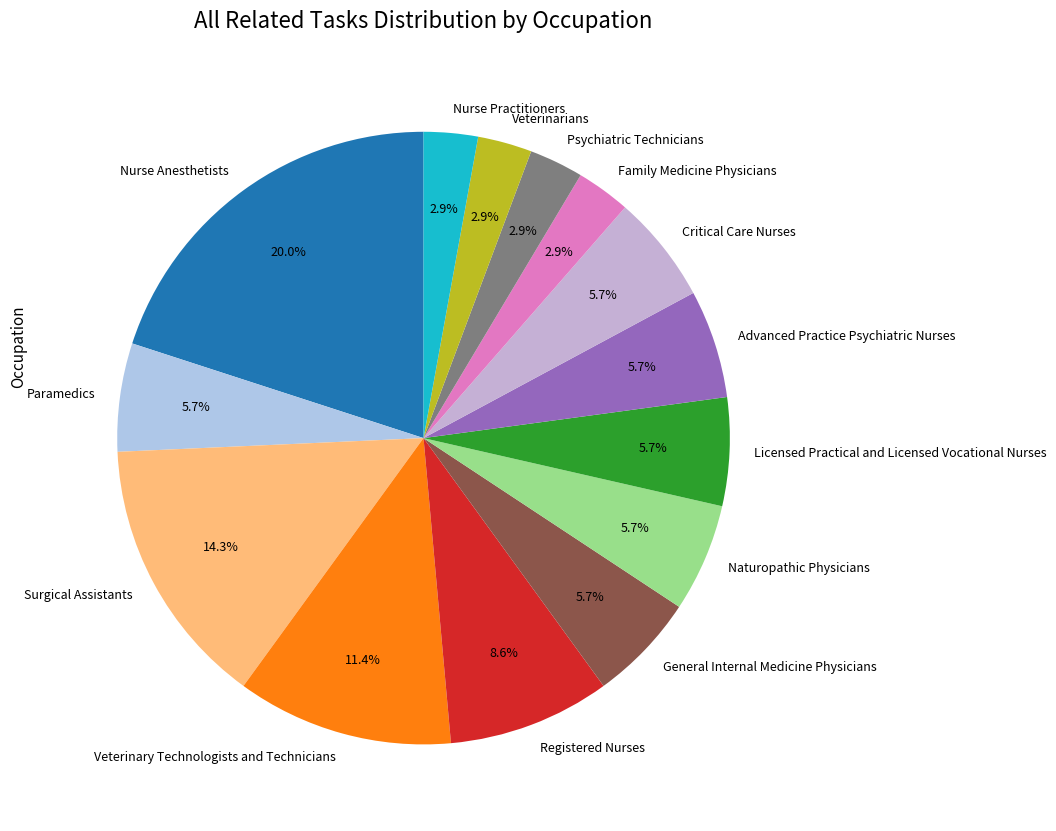

Which has a higher value, Licensed Practical and Licensed Vocational Nurses or Surgical Assistants?

Surgical Assistants